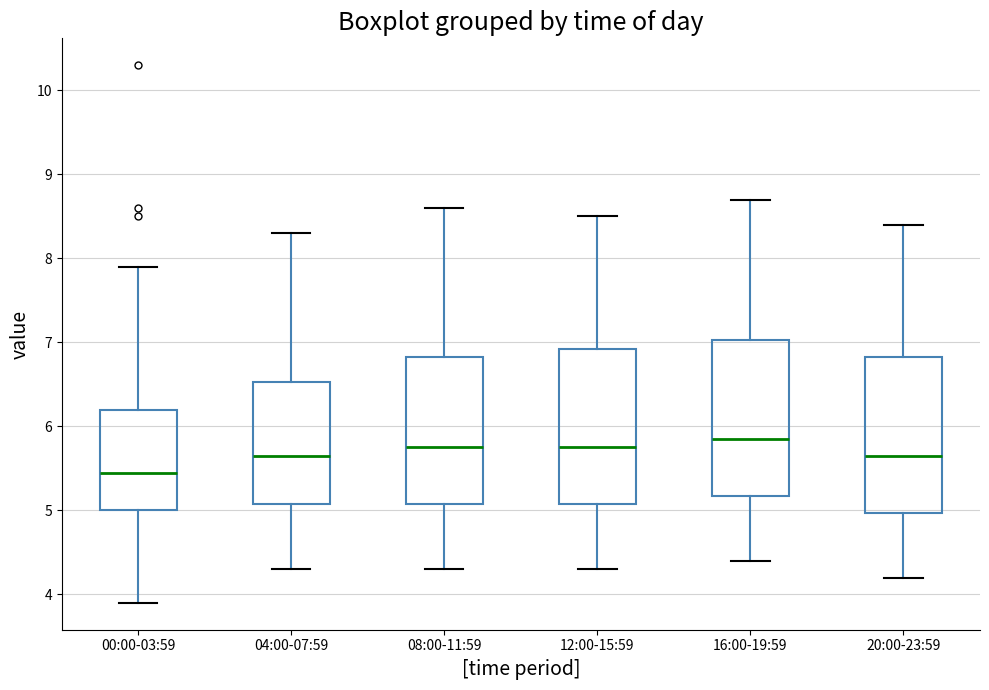

Where is the upper edge of the box for 12:00-15:59 on the y-axis? The values are not printed on the chart, so give them approximately, as read against the axis.

6.9